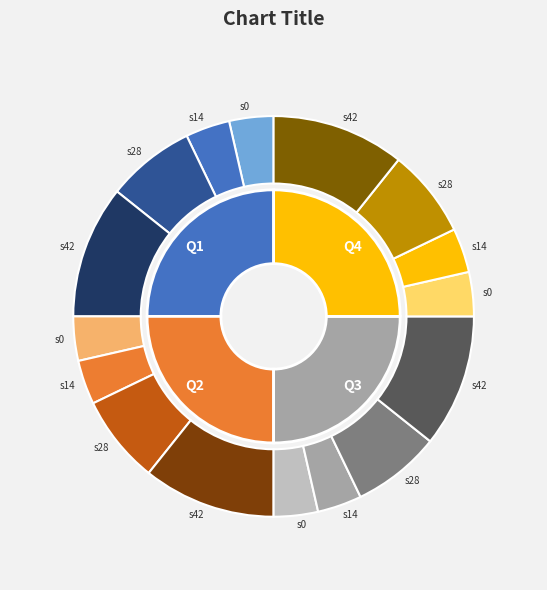

The 11 slice represents 3% of the pie. True or false?

True